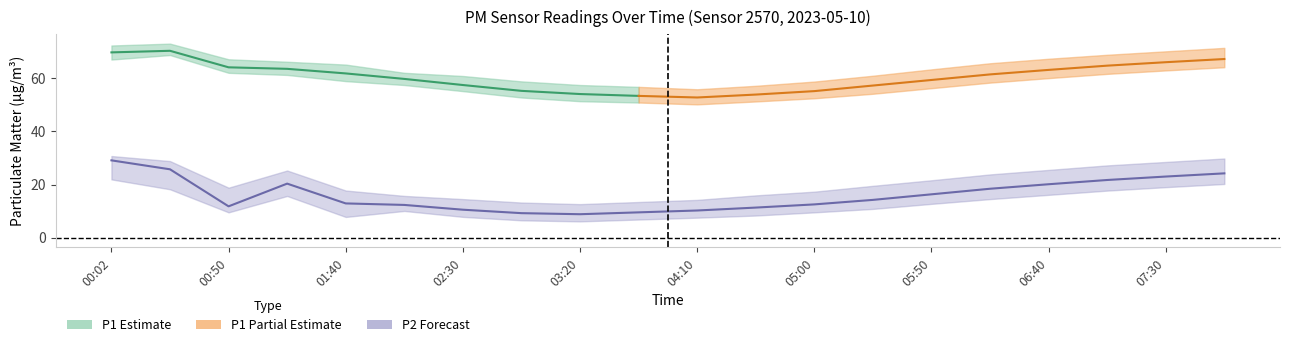

What is the label of the 4th point from the left?

01:15